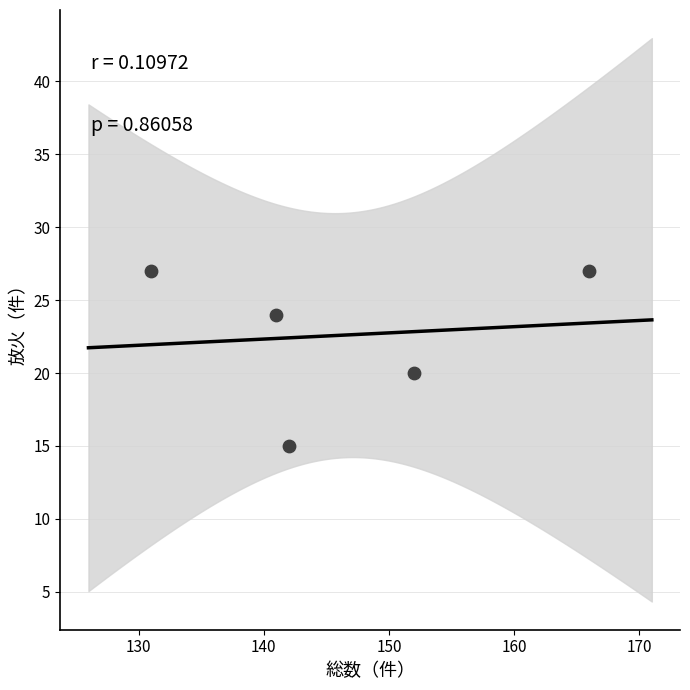

What Y value in the scatter plot is closest to 21?

20